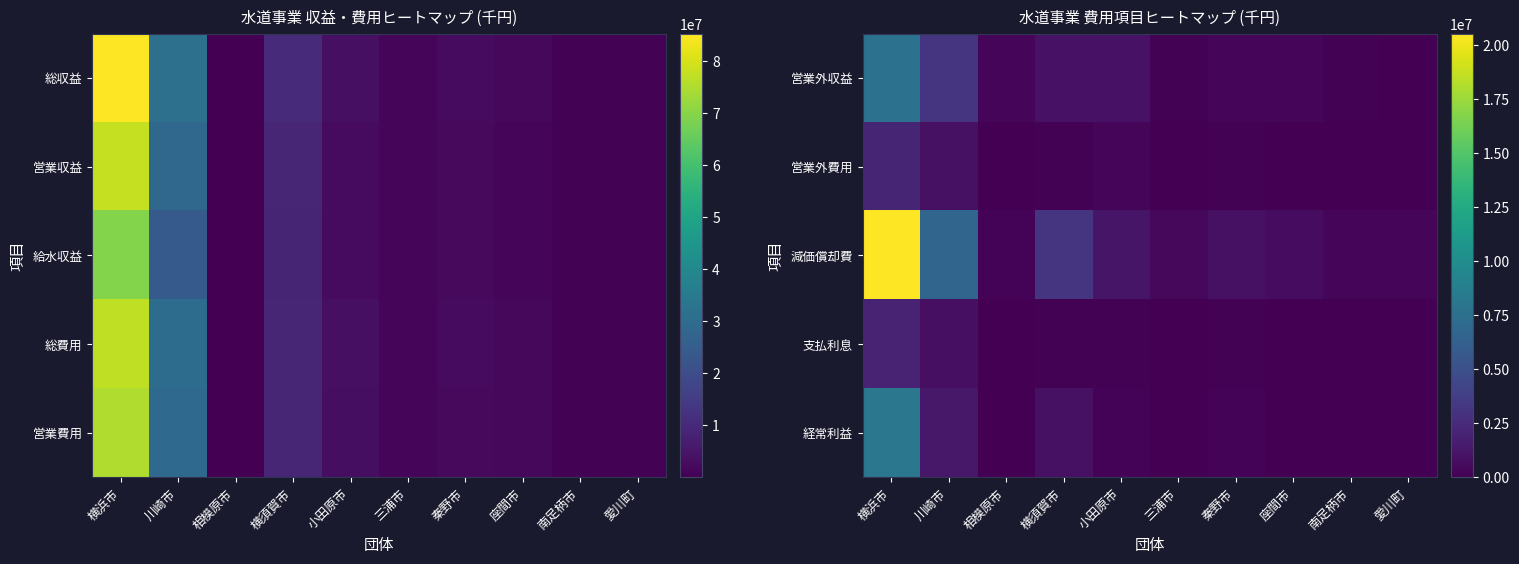

Reading left to right, list all the values displayed in this chart.

営業外収益: 横浜市=7642820	川崎市=3172052	相模原市=306373	横須賀市=963819	小田原市=990673	三浦市=127594	秦野市=309735	座間市=382534	南足柄市=125776	愛川町=44770
営業外費用: 横浜市=2116736	川崎市=932177	相模原市=11219	横須賀市=83690	小田原市=279181	三浦市=68490	秦野市=100179	座間市=35167	南足柄市=13446	愛川町=20704
減価償却費: 横浜市=20526894	川崎市=6684653	相模原市=174373	横須賀市=3179157	小田原市=1194607	三浦市=453985	秦野市=892899	座間市=657666	南足柄市=302876	愛川町=246292
支払利息: 横浜市=2035383	川崎市=827700	相模原市=11219	横須賀市=82218	小田原市=123659	三浦市=59918	秦野市=83555	座間市=29608	南足柄市=13154	愛川町=20346
経常利益: 横浜市=8152489	川崎市=1355447	相模原市=17460	横須賀市=901712	小田原市=176995	三浦市=0	秦野市=173337	座間市=74289	南足柄市=0	愛川町=45572